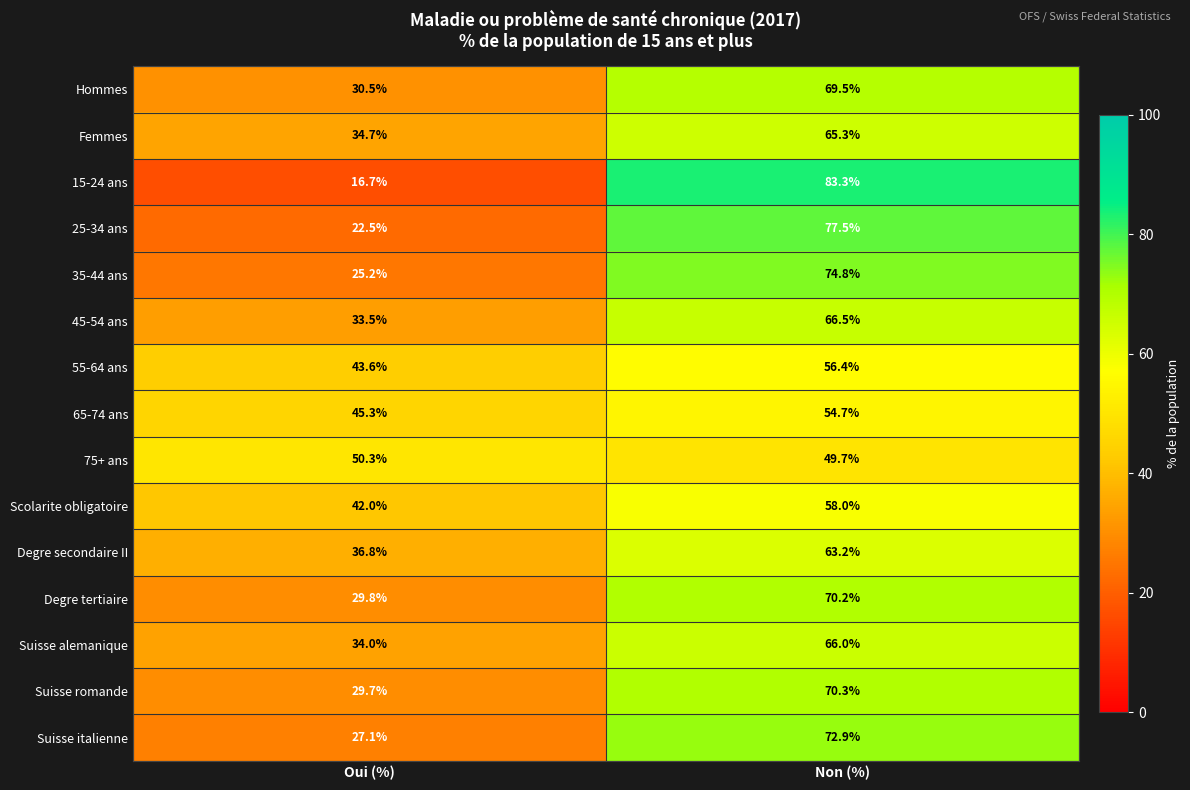

What is the spread (max minus min) of values at Non (%)?

33.6